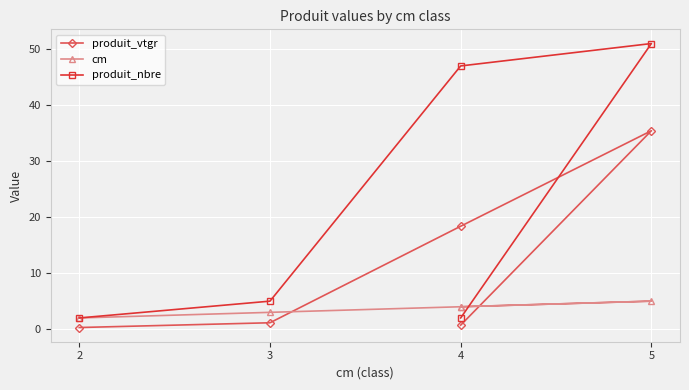

Which series has the widest spread of values?

produit_nbre